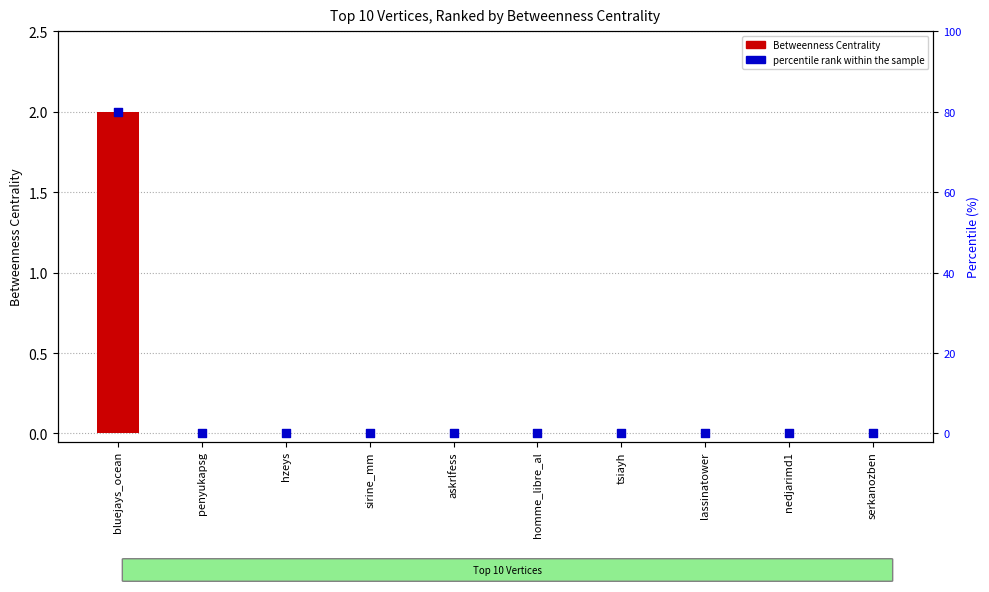

Which series reaches the minimum Y coordinate?

Betweenness Centrality